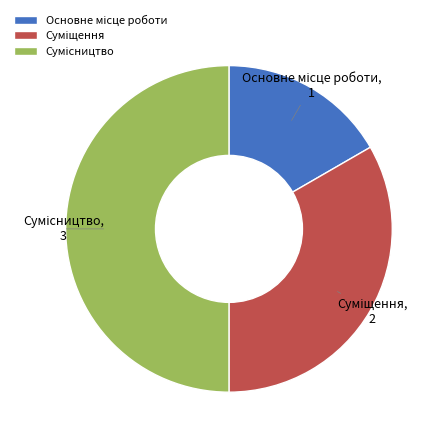

How many slices are in this pie chart?

3